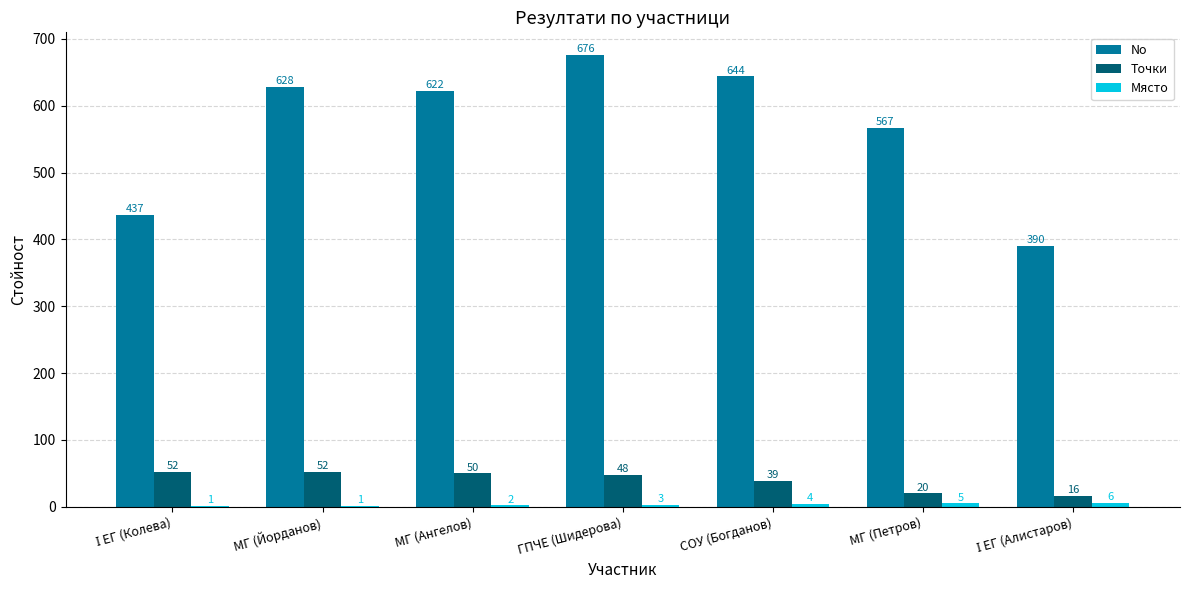

What is the sum of all Точки values?

277